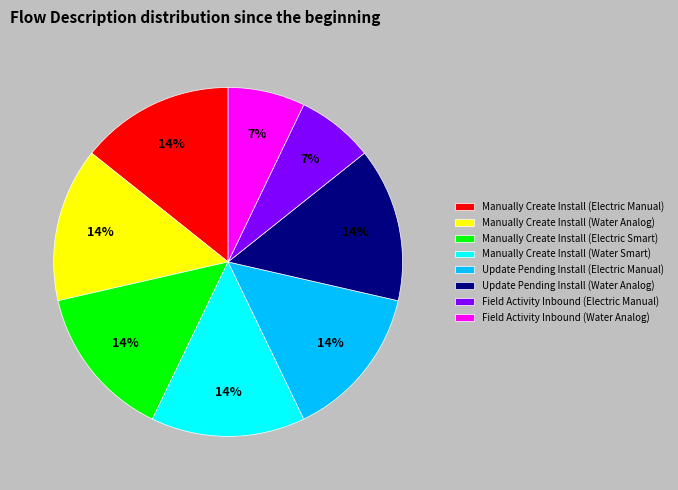

What percentage is the Manually Create Install (Water Analog) slice, to the nearest percent?

14%